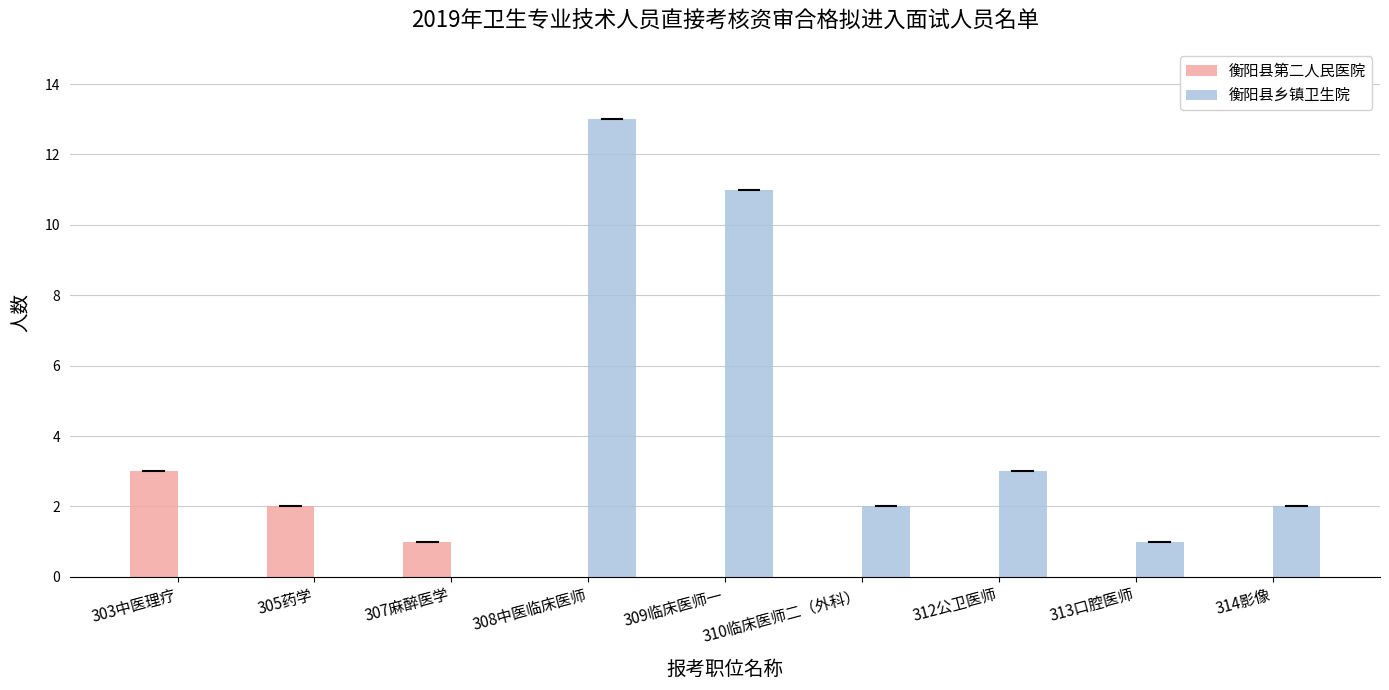

What is the sum of all 衡阳县第二人民医院 values?

6